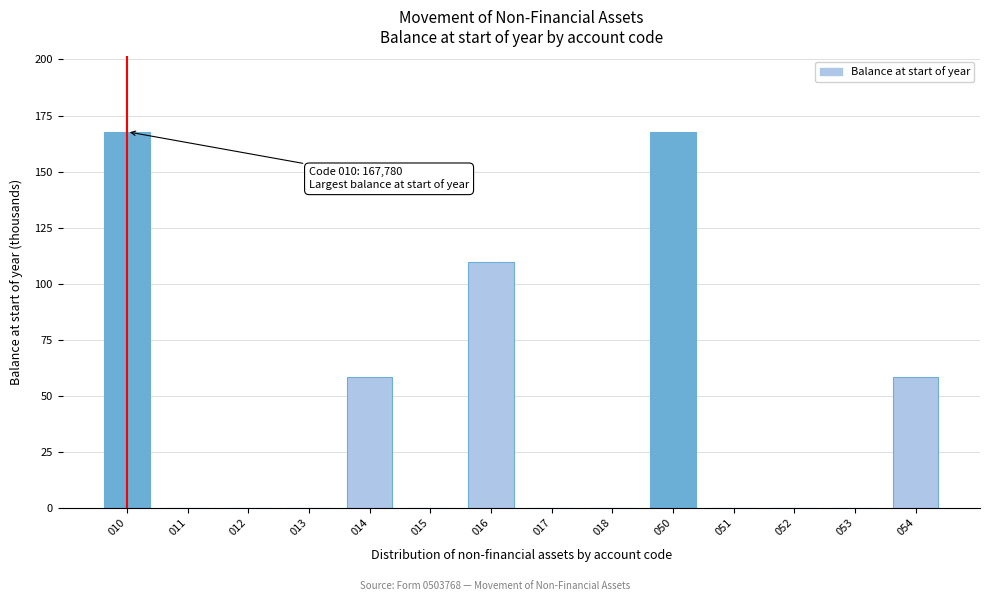

Reading left to right, transcribe all the data shown in this chart.

010=167.8	011=0.0	012=0.0	013=0.0	014=58.3	015=0.0	016=109.5	017=0.0	018=0.0	050=167.8	051=0.0	052=0.0	053=0.0	054=58.3